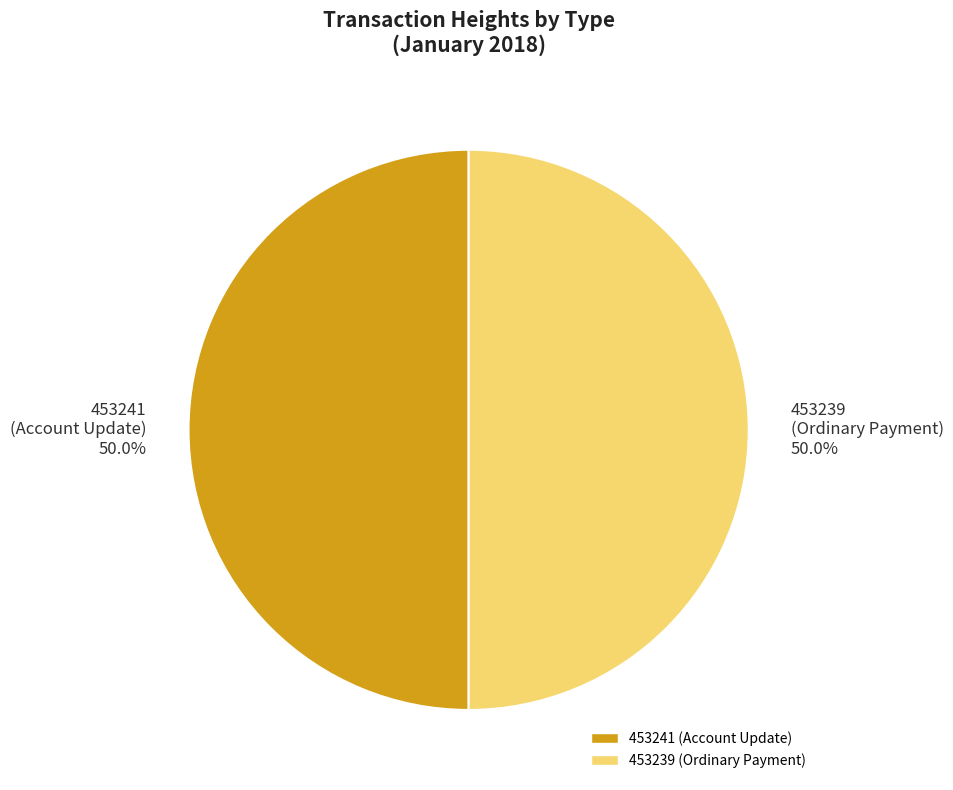

How much of the chart is everything except 453241 (Account Update) 50.0%?

50.0%